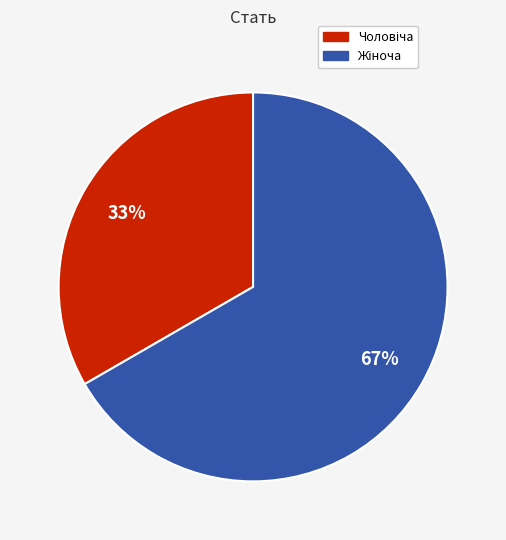

To the nearest percent, what is the average slice percentage?

50%